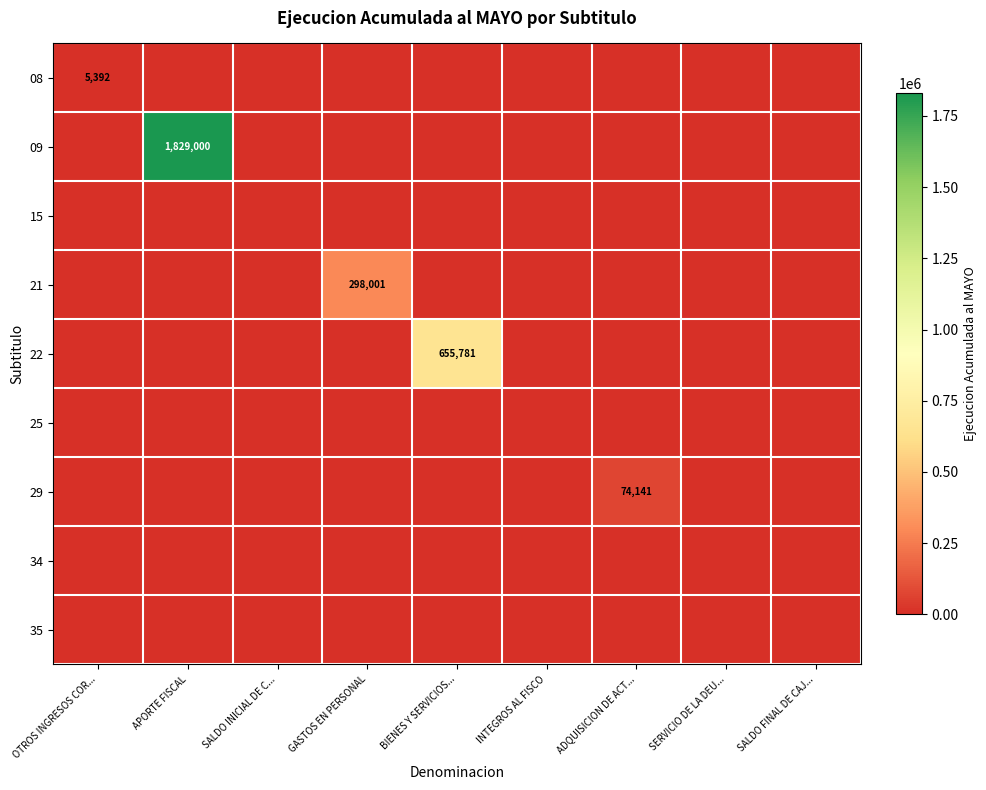

List the labels in order of 22 value, smallest first.

OTROS INGRESOS COR..., APORTE FISCAL, SALDO INICIAL DE C..., GASTOS EN PERSONAL, INTEGROS AL FISCO, ADQUISICION DE ACT..., SERVICIO DE LA DEU..., SALDO FINAL DE CAJ..., BIENES Y SERVICIOS...